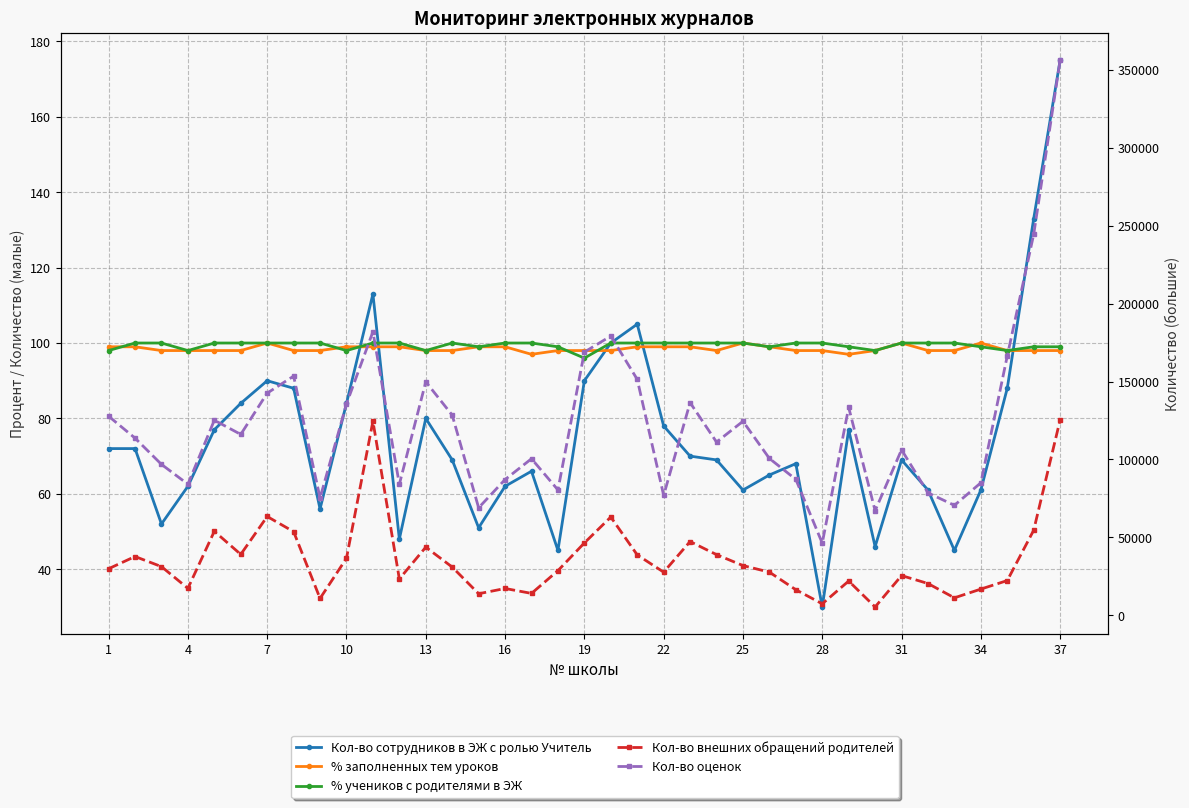

What is the sum of all Кол-во оценок values?

4543373